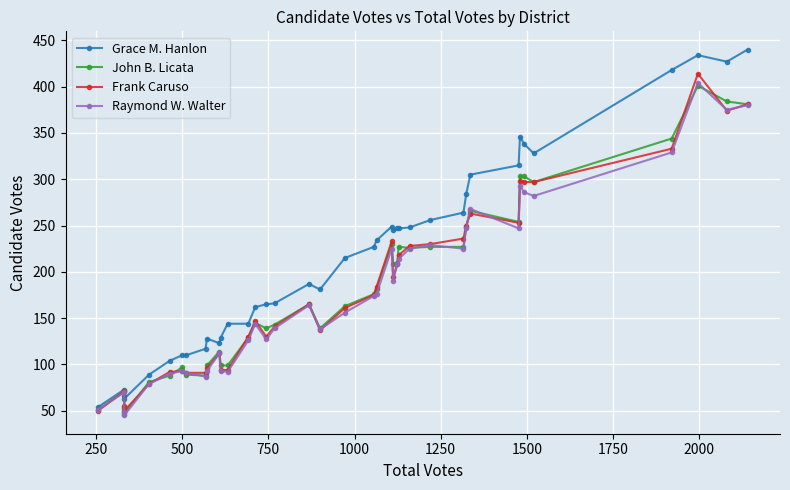

What is the difference between the second highest and minimum values in the Raymond W. Walter series?

335